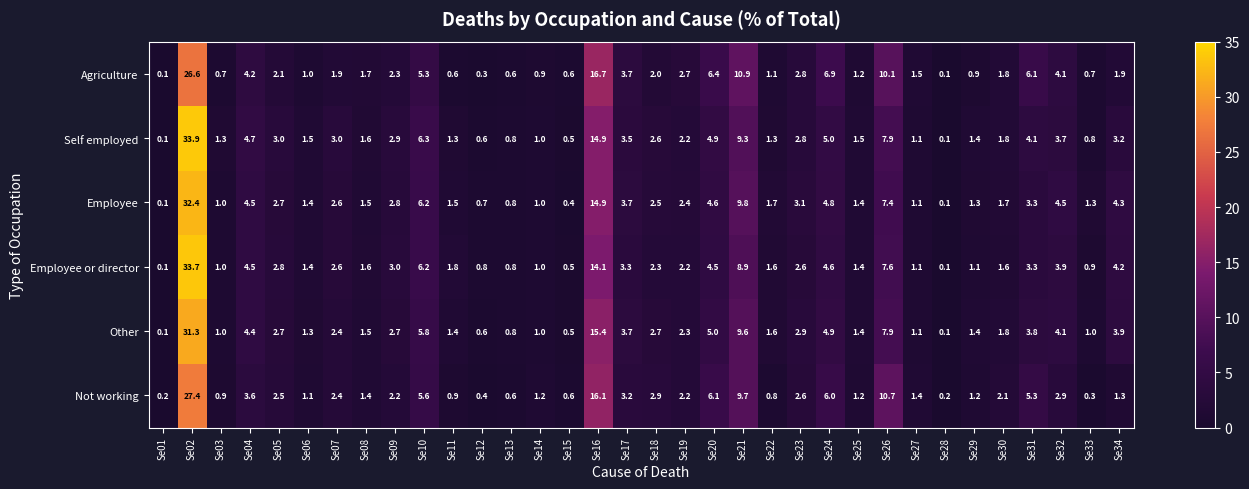

Which series has the widest spread of values?

Self employed